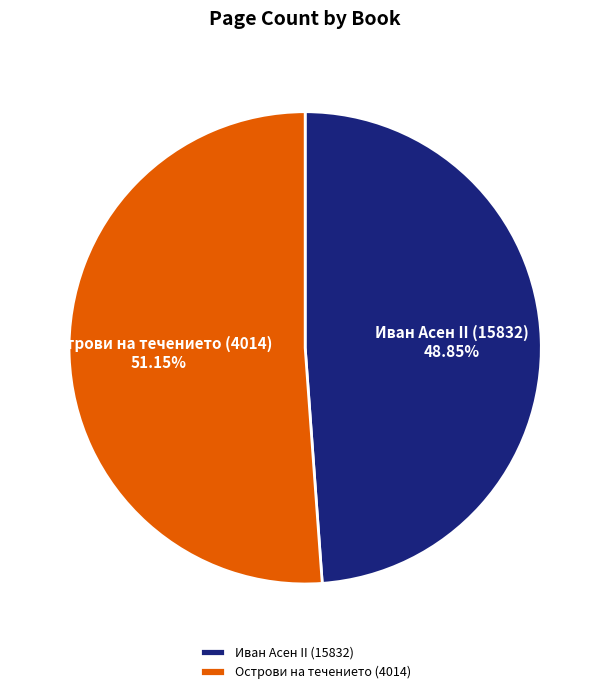

Between Иван Асен II (15832) and Острови на течението (4014), which is larger?

Острови на течението (4014)